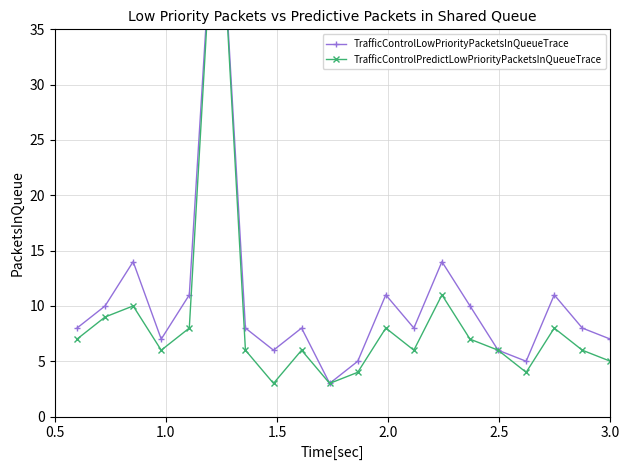

How many lines are shown in the chart?

2